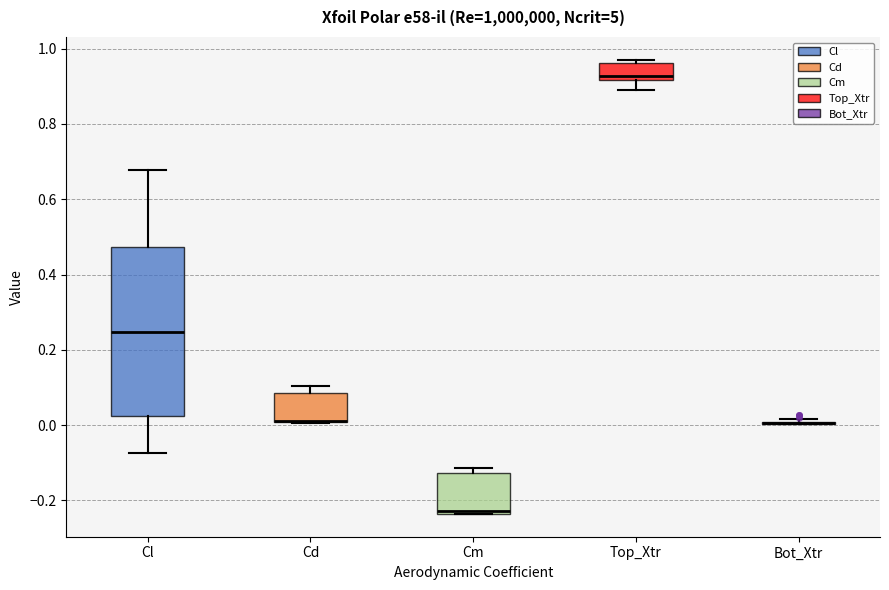

Reading left to right, transcribe this box plot: for each box, give where its median line is, the range the box spans, and where its two whiskers end, as read against the y-axis. The values are not printed on the chart, so give them approximately, as read against the axis.

Cl: median 0.24, box 0.02 to 0.48, whiskers -0.08 to 0.68
Cd: median 0.02 (drawn on the box's lower edge), box 0.00 to 0.08, whiskers 0.00 to 0.10
Cm: median -0.22, box -0.24 to -0.12, whiskers -0.24 to -0.12 (just above the box's upper edge)
Top_Xtr: median 0.92 (just above the box's lower edge), box 0.92 to 0.96, whiskers 0.90 to 0.98
Bot_Xtr: box collapsed to a line at 0.00, whiskers 0.00 to 0.02